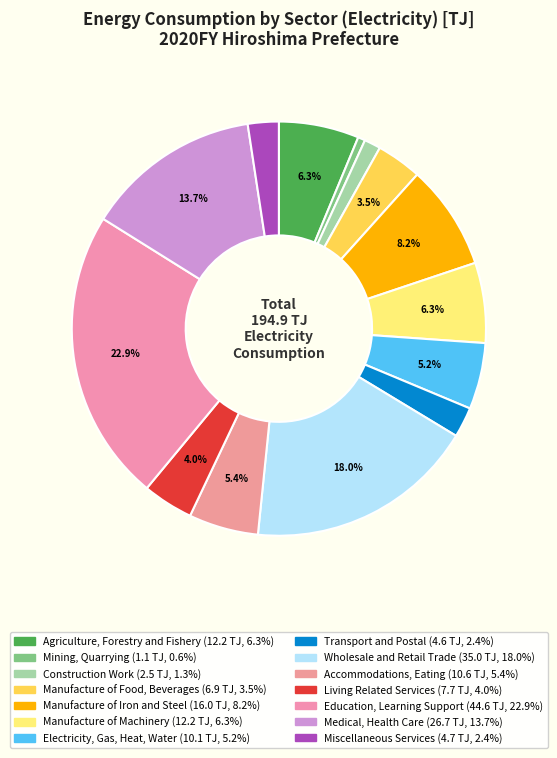

Count the number of slices in the pie.

14